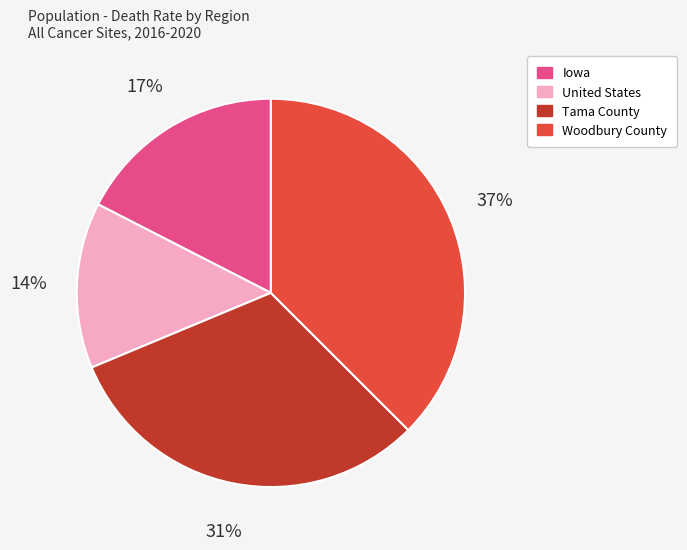

Count the number of slices in the pie.

4